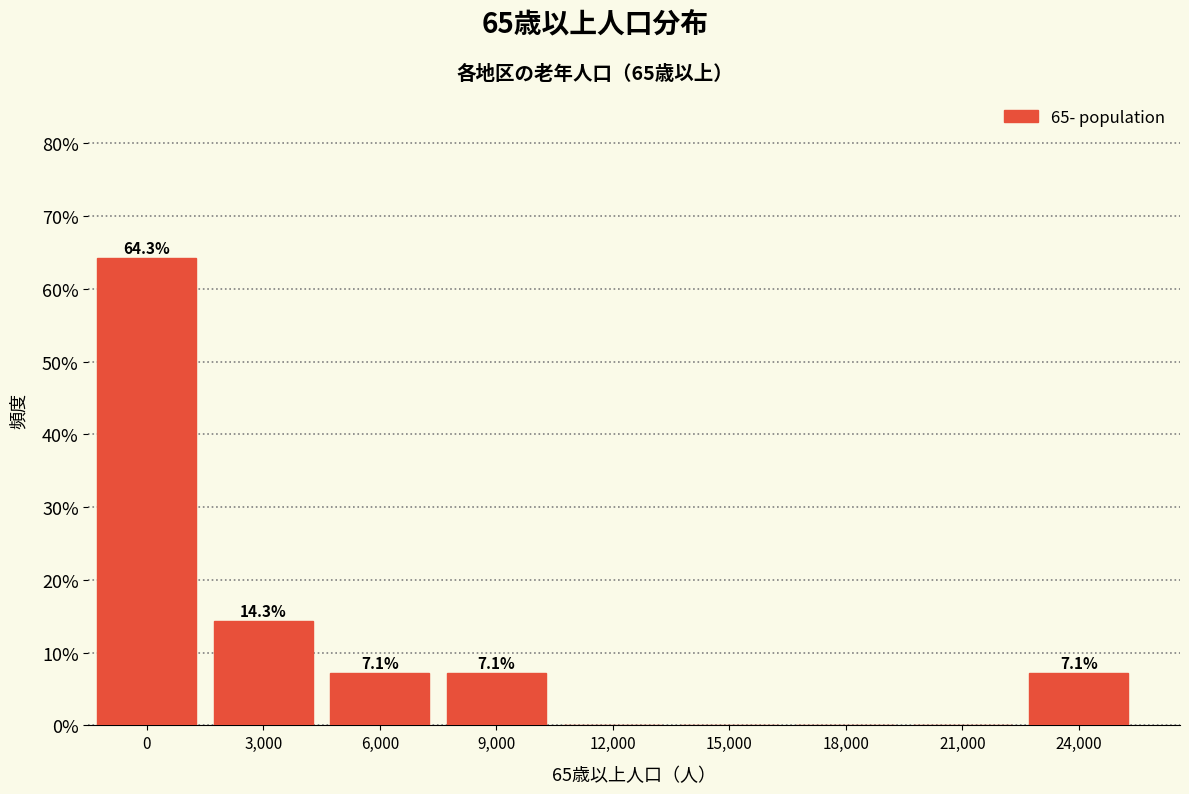

Reading left to right, transcribe all the data shown in this chart.

0=64.3	3,000=14.3	6,000=7.1	9,000=7.1	12,000=0.0	15,000=0.0	18,000=0.0	21,000=0.0	24,000=7.1